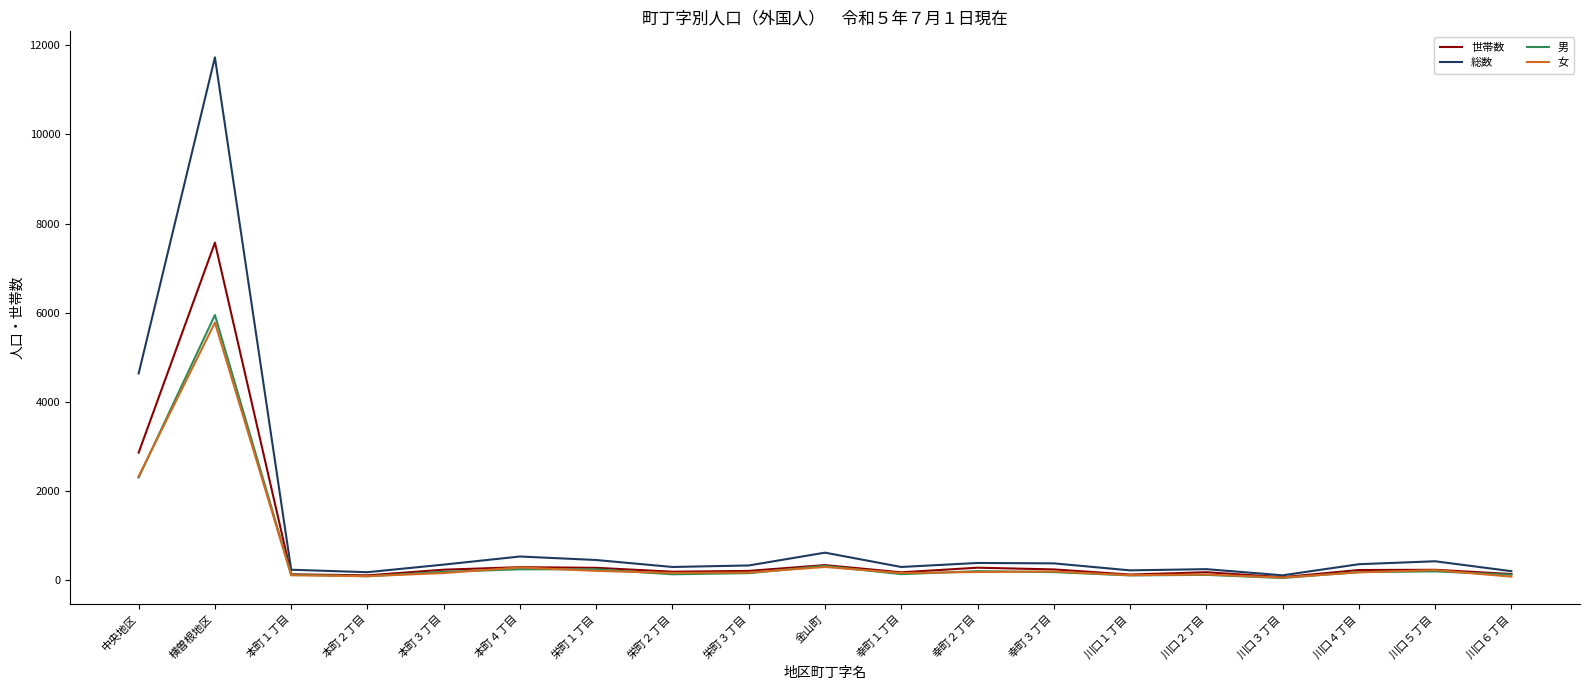

Is the value of 女 at 川口６丁目 greater than the value of 総数 at 本町４丁目?

No